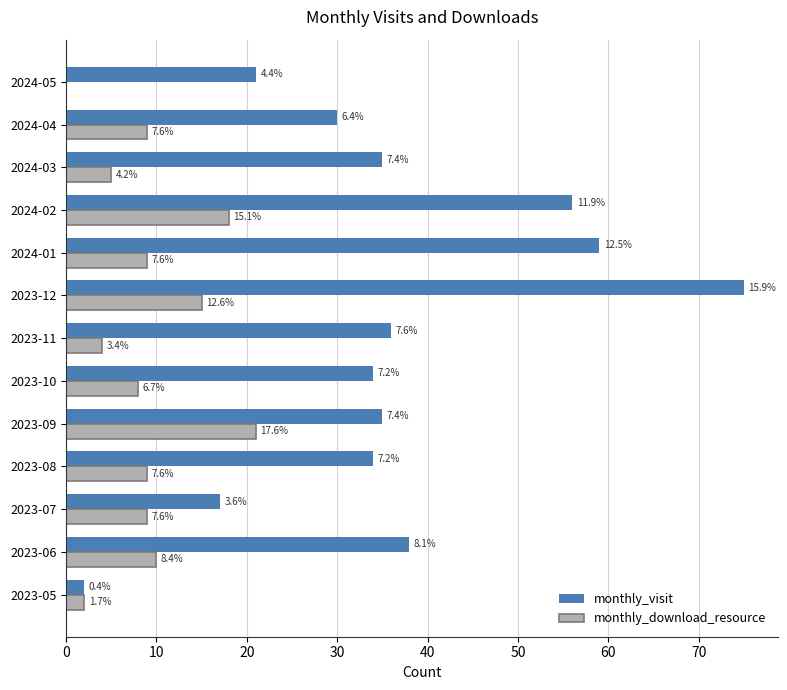

What are all the series names shown in the legend?

monthly_visit, monthly_download_resource